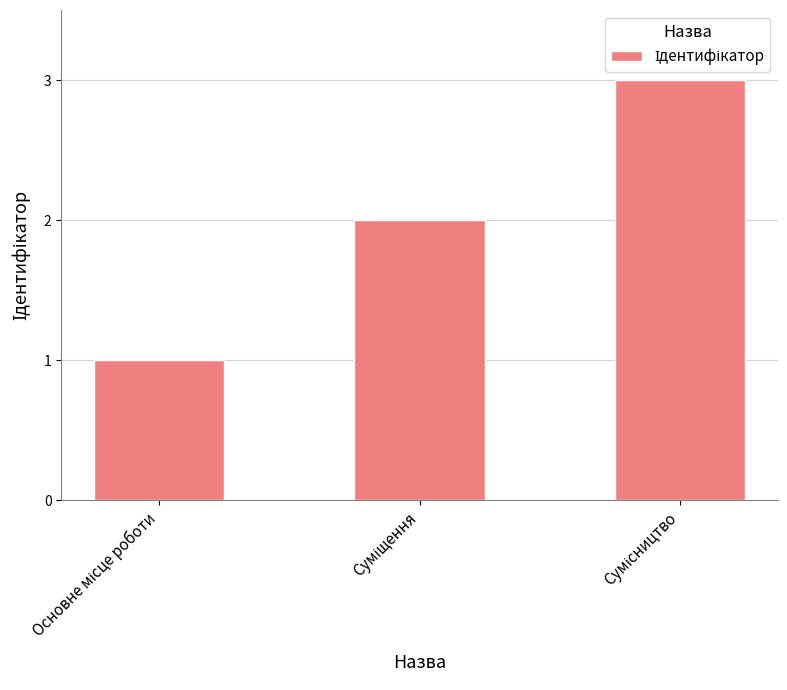

How many bars are there in total?

3